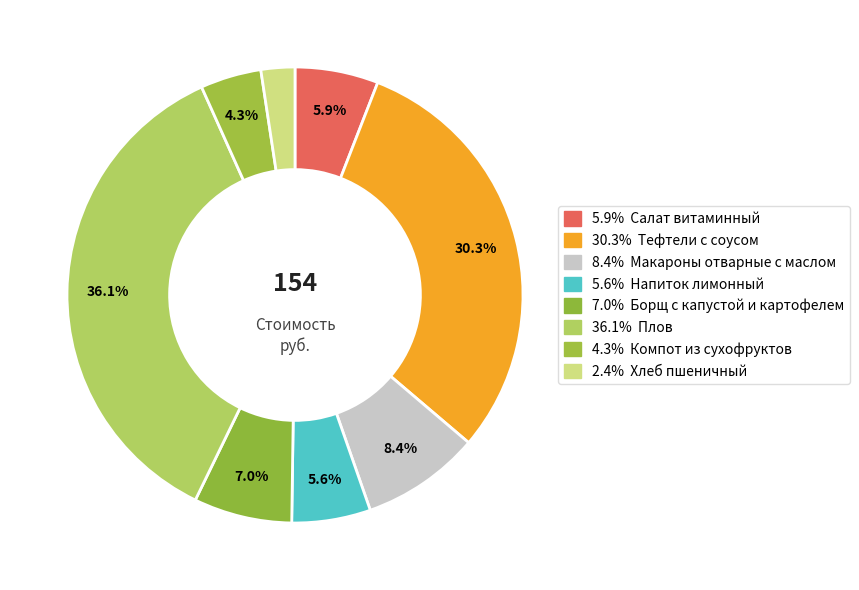

How many segments does this pie chart have?

8